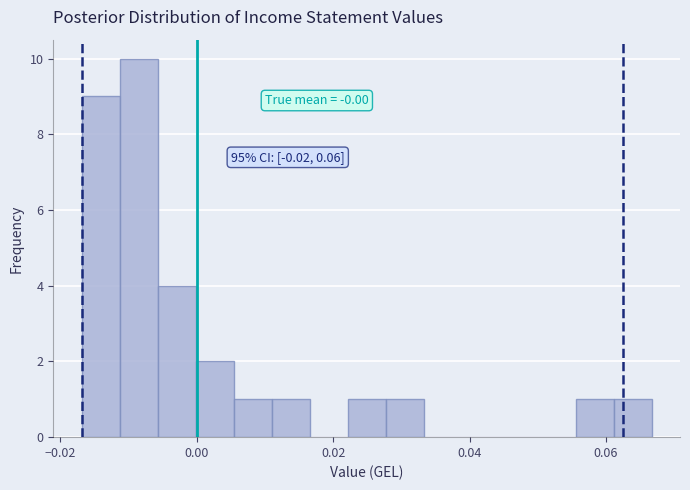

Read against the x-axis, roughly where is the centre of the tallest bar?

-0.008